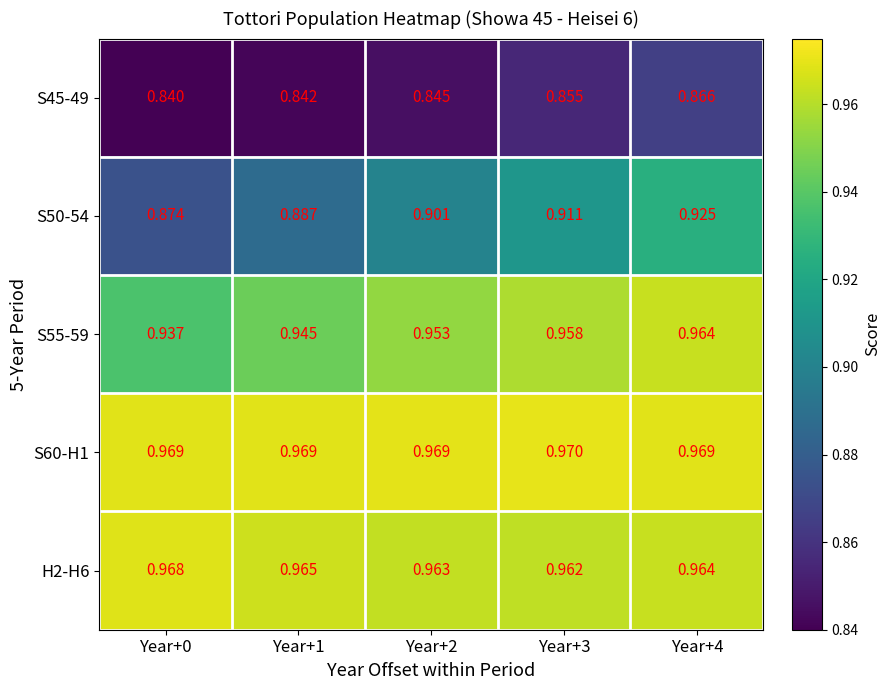

Which series has the largest total across all categories?

S60-H1